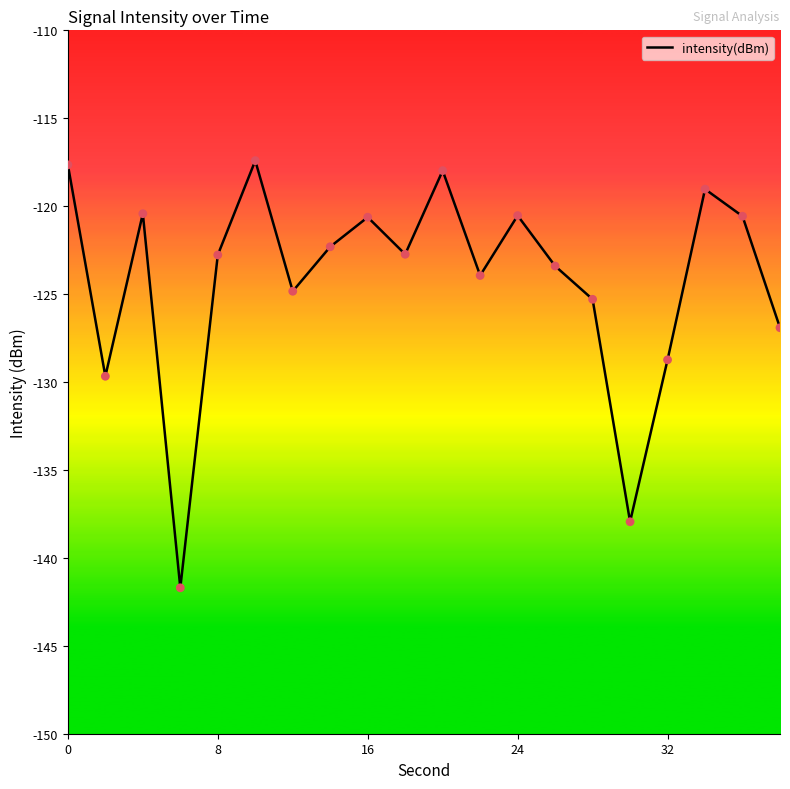

What is the difference between the maximum and minimum values?

24.3